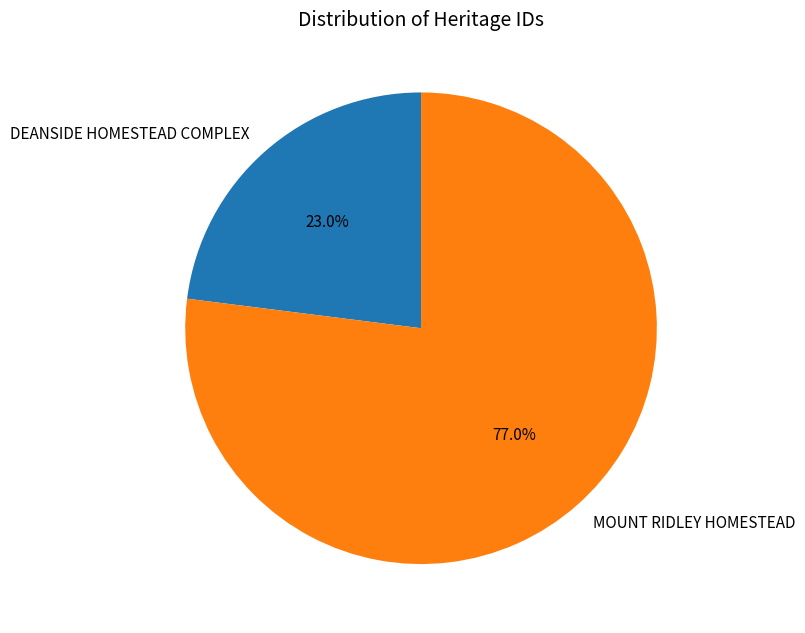

What is the total percentage of MOUNT RIDLEY HOMESTEAD and DEANSIDE HOMESTEAD COMPLEX?

100.0%